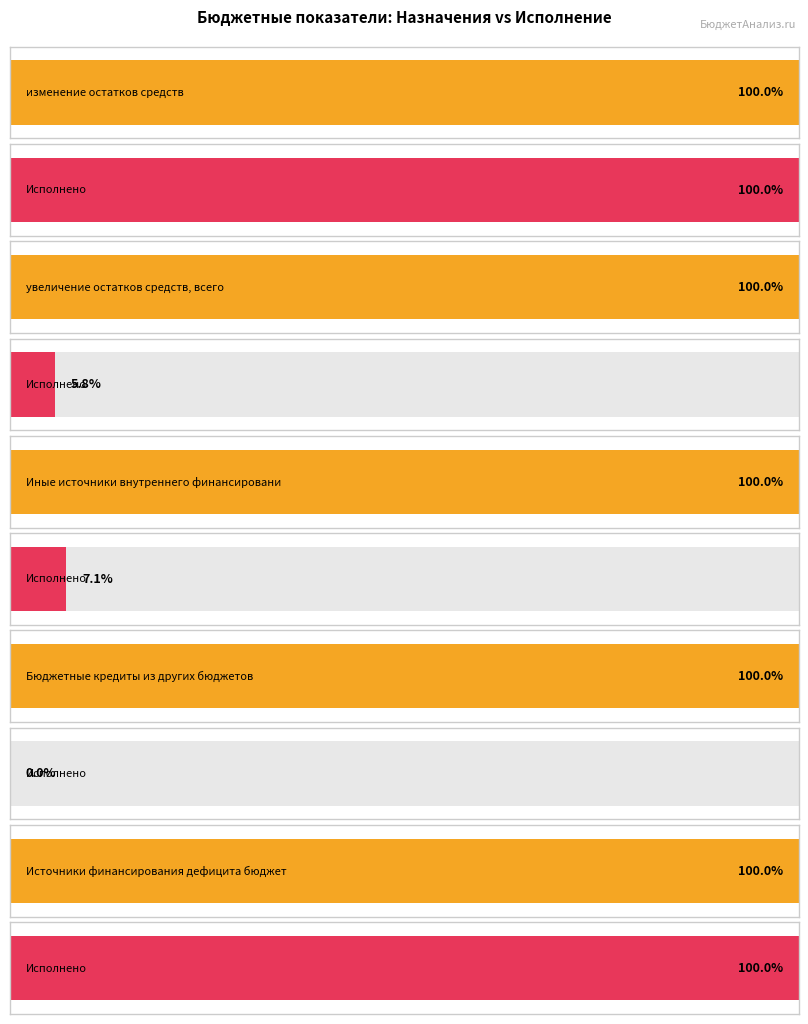

How many bars are there in each group?

2